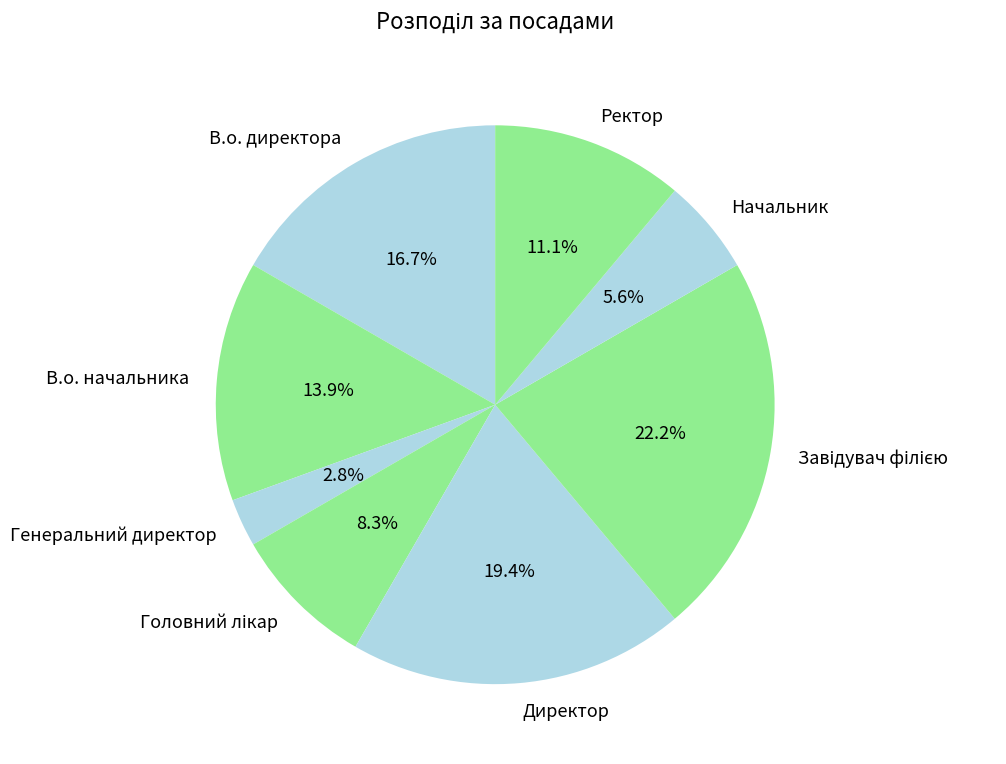

How much of the chart is everything except Ректор?

88.9%